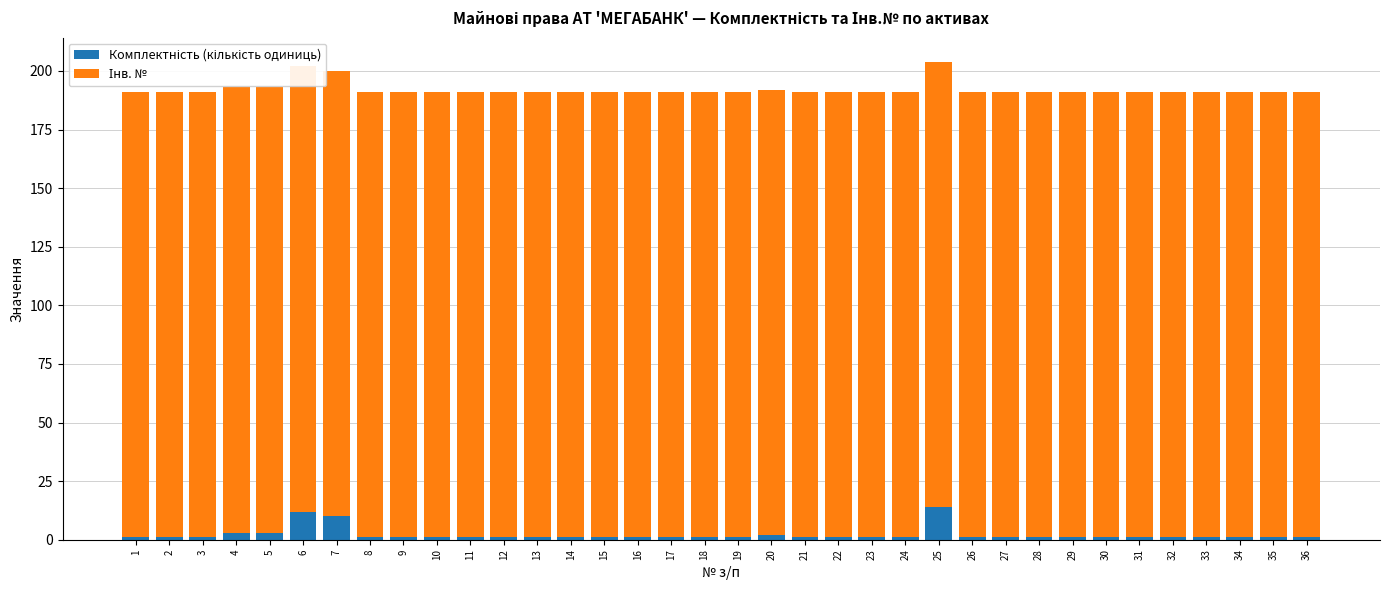

How many data points in Комплектність (кількість одиниць) are above 1?

6